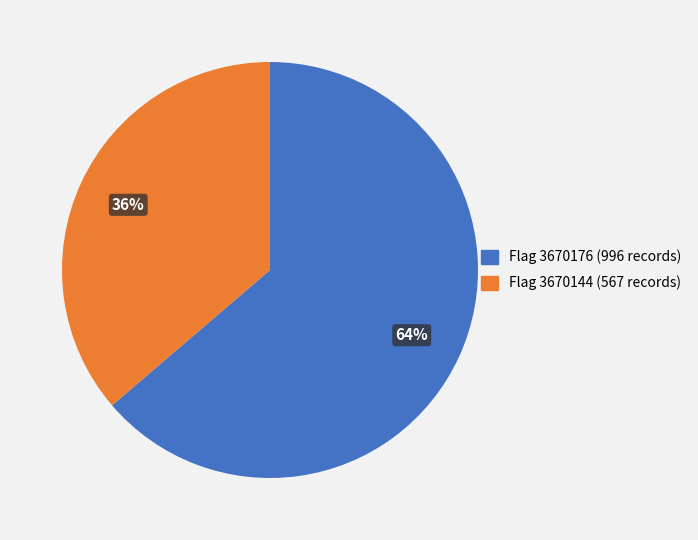

To the nearest percent, what is the average slice percentage?

50%